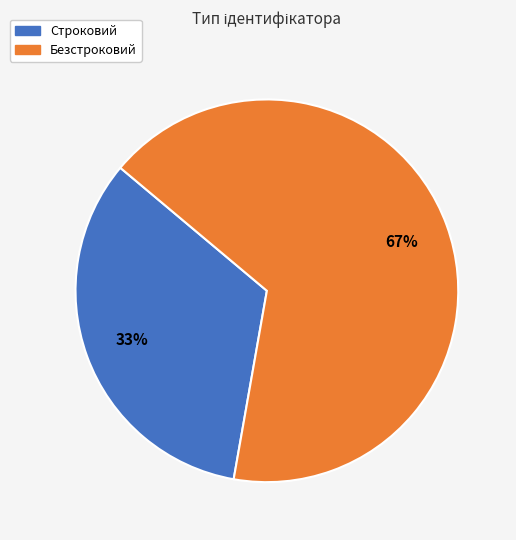

Rank the categories by value from lowest to highest.

Строковий, Безстроковий